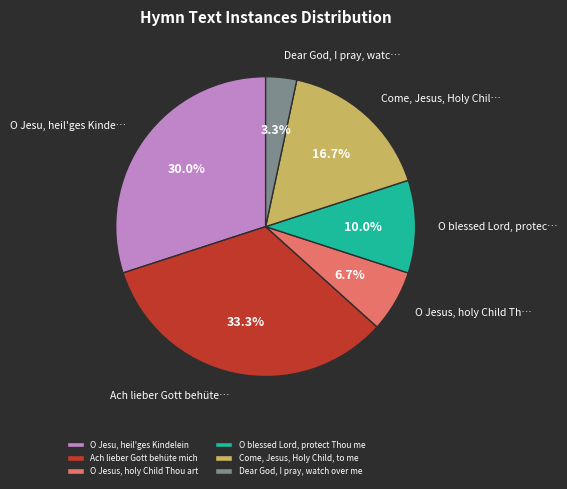

To the nearest percent, what is the difference between the largest and smallest slice percentages?

30%